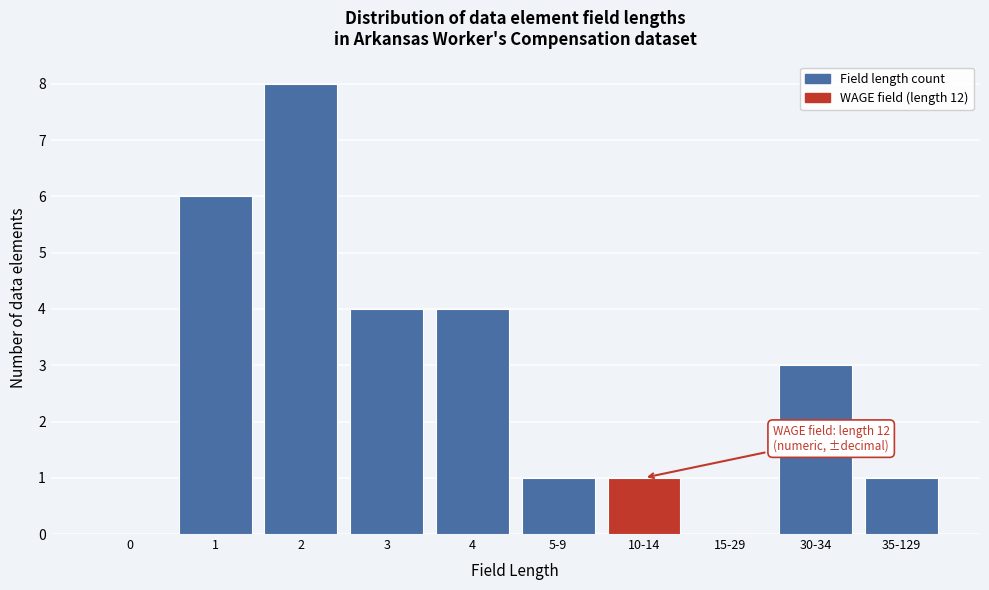

Reading left to right, extract all data points from this chart.

0=0	1=6	2=8	3=4	4=4	5-9=1	10-14=1	15-29=0	30-34=3	35-129=1